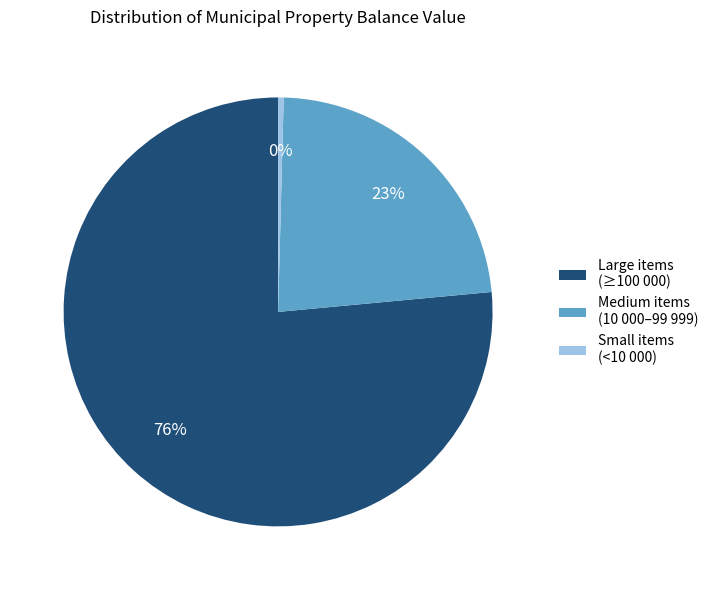

Is there any slice that represents more than half of the pie?

Yes